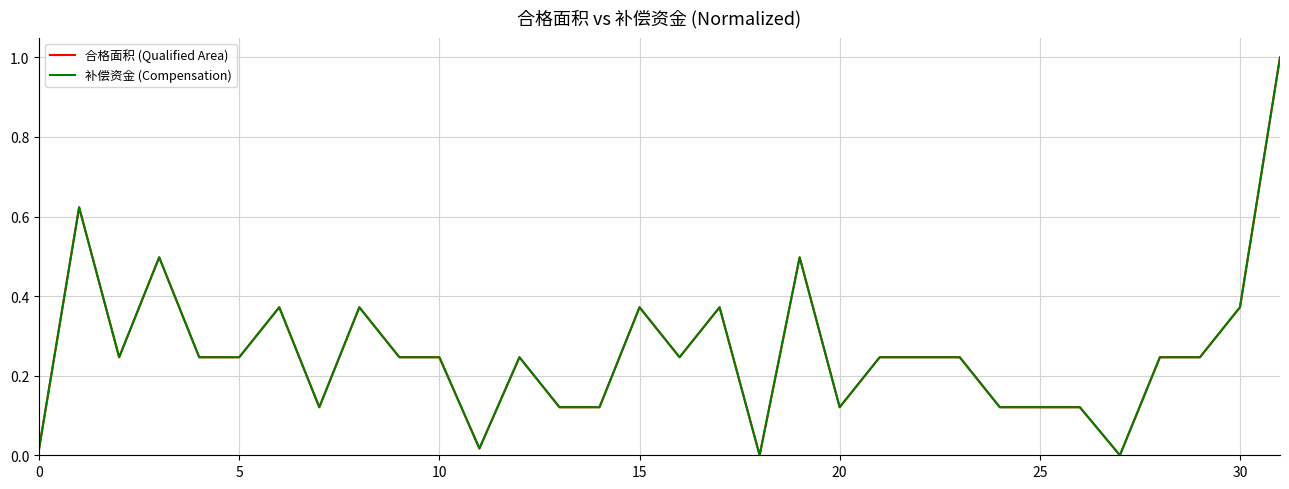

What is the value of the 补偿资金 (Compensation) point at the 13th from the left?

0.2